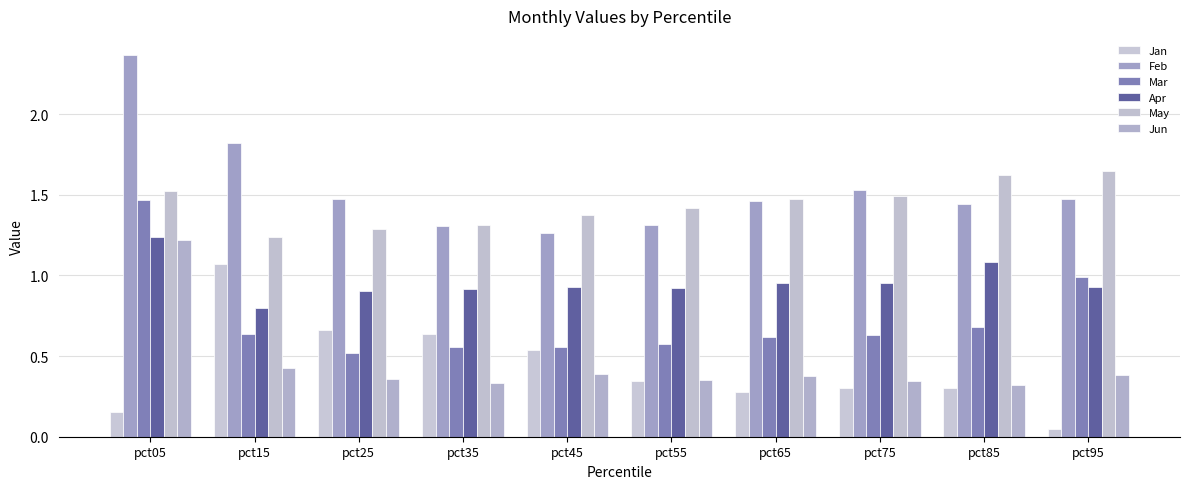

Is the value of Apr at pct55 greater than the value of Jan at pct85?

Yes